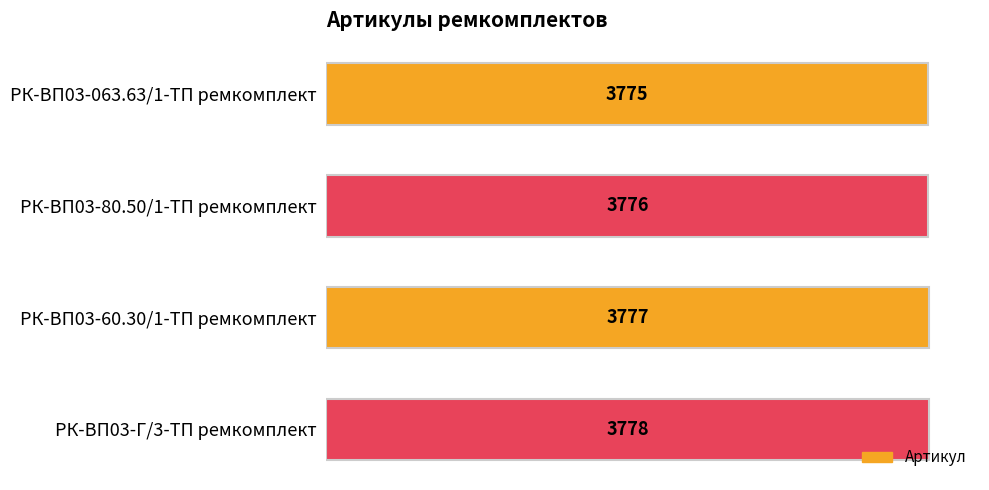

List the labels in order of value, largest first.

РК-ВП03-Г/3-ТП ремкомплект, РК-ВП03-60.30/1-ТП ремкомплект, РК-ВП03-80.50/1-ТП ремкомплект, РК-ВП03-063.63/1-ТП ремкомплект